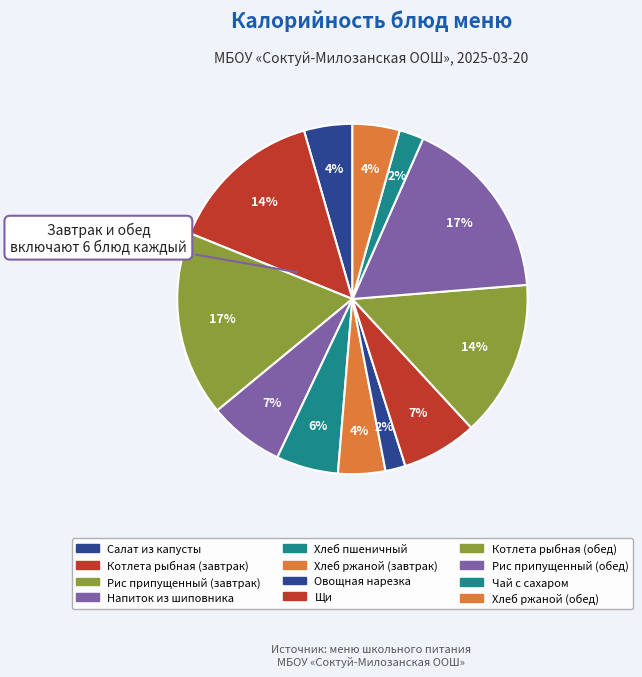

What percentage is the Салат из капусты slice, to the nearest percent?

4%